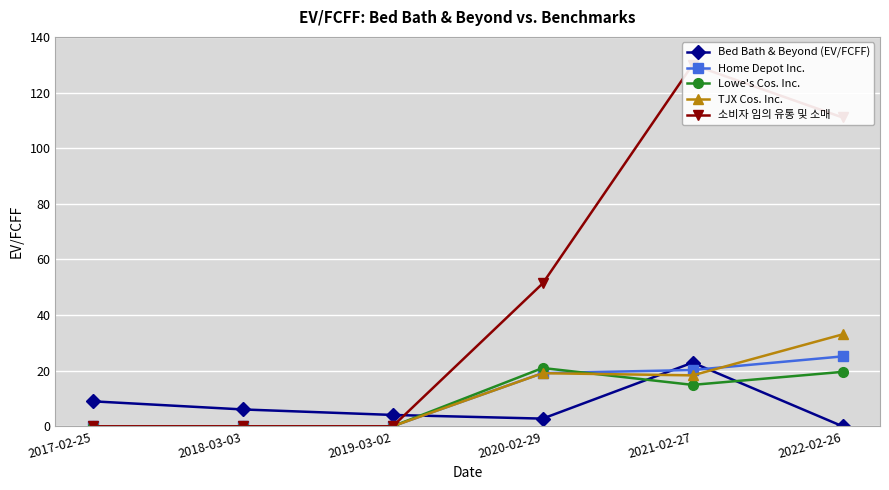

Does the chart display data point markers on the line(s)?

Yes